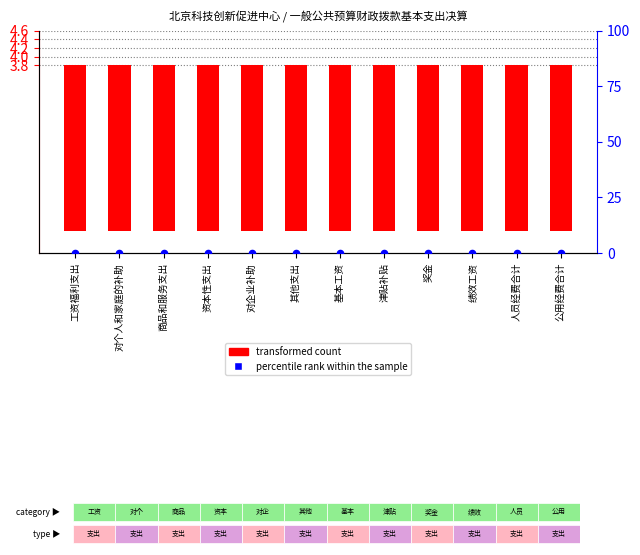

Which series contains the lowest Y value?

percentile rank within the sample